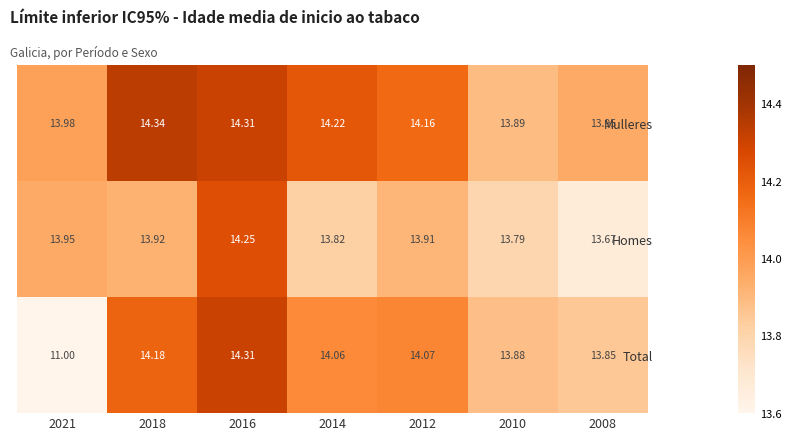

Which series has the largest total across all categories?

Mulleres